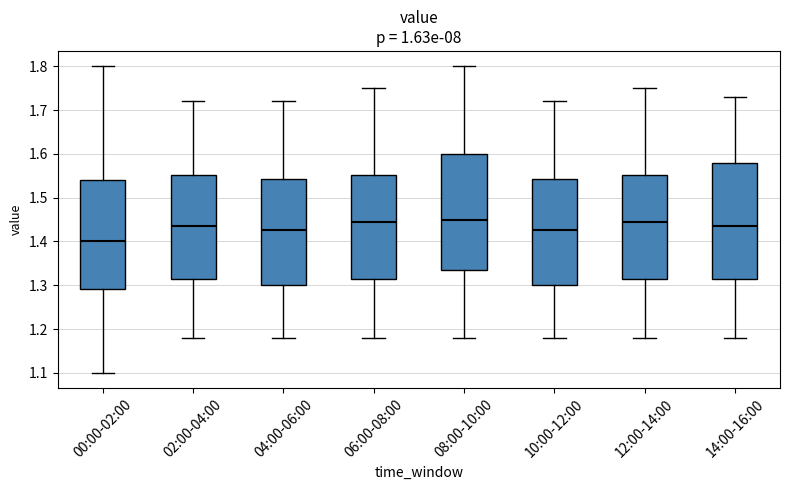

Where is the upper edge of the box for 00:00-02:00 on the y-axis? The values are not printed on the chart, so give them approximately, as read against the axis.

1.54